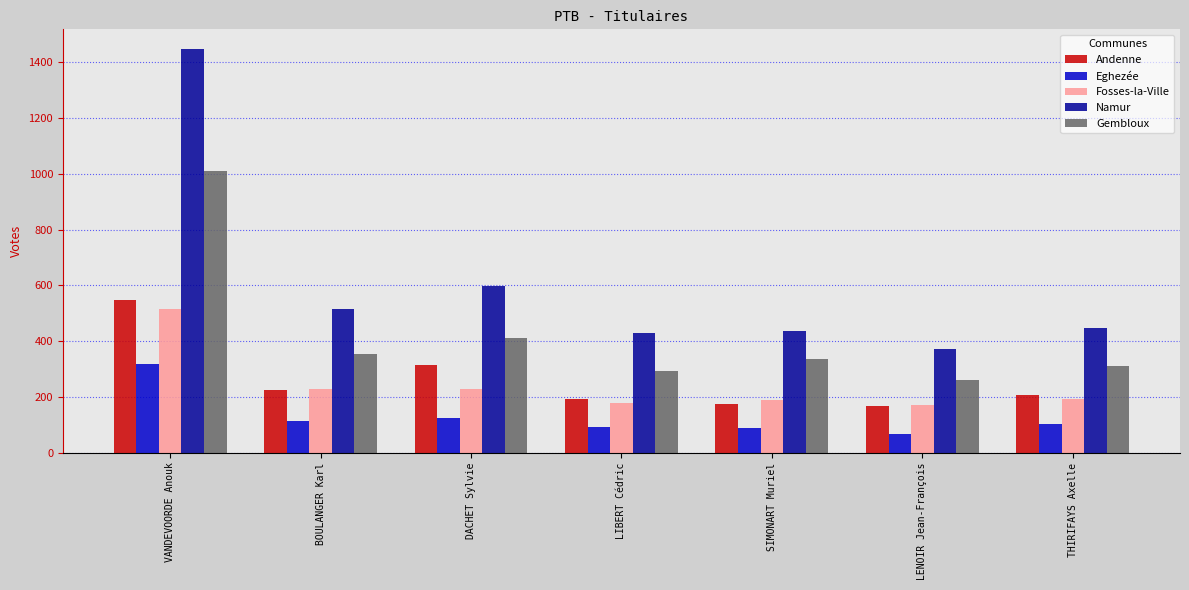

Where does the Andenne series first go above 208?

VANDEVOORDE Anouk